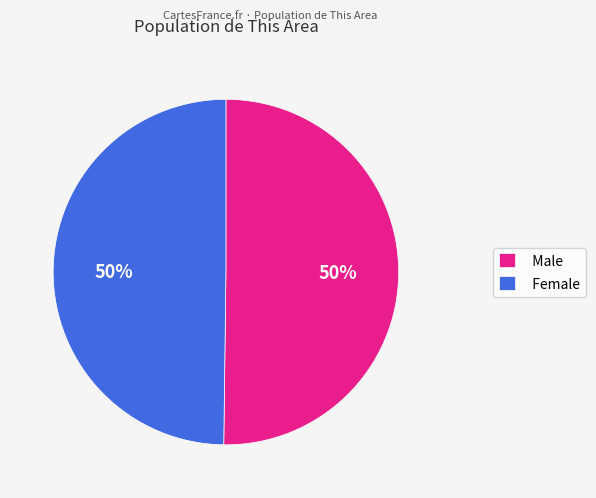

Is the sum of Male and Female greater than half?

Yes